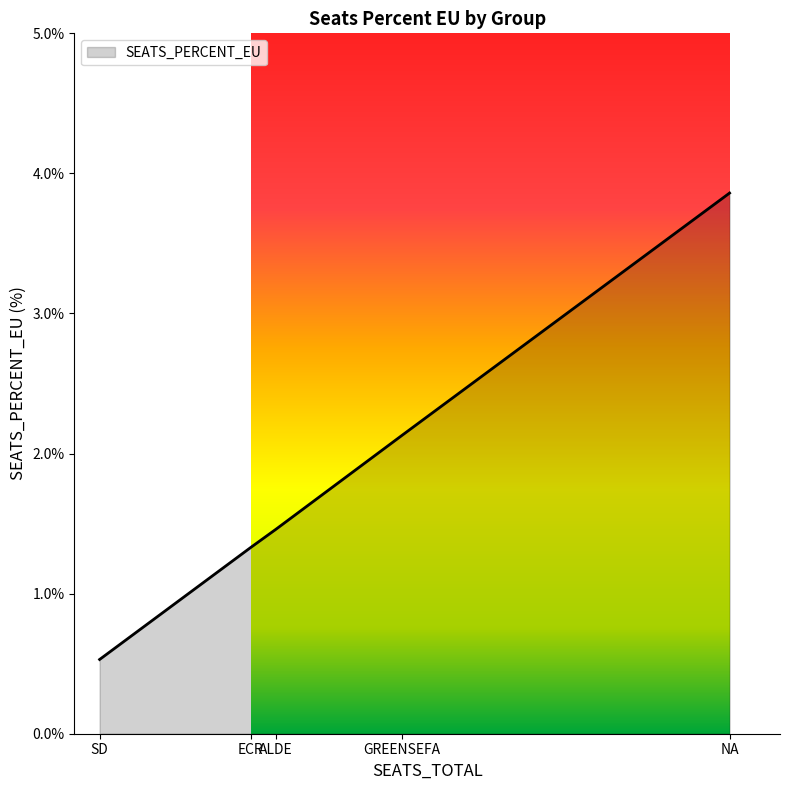

True or false: there are more than 1 points higher than both neighbors.

False